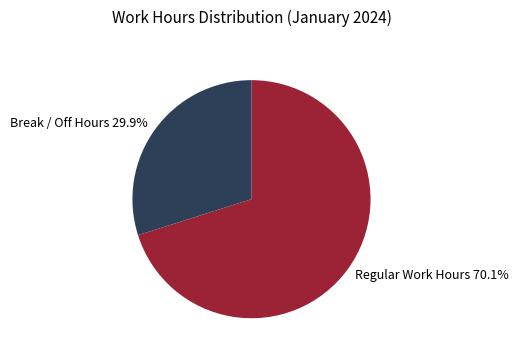

Rank the categories by value from lowest to highest.

Break / Off Hours 29.9%, Regular Work Hours 70.1%